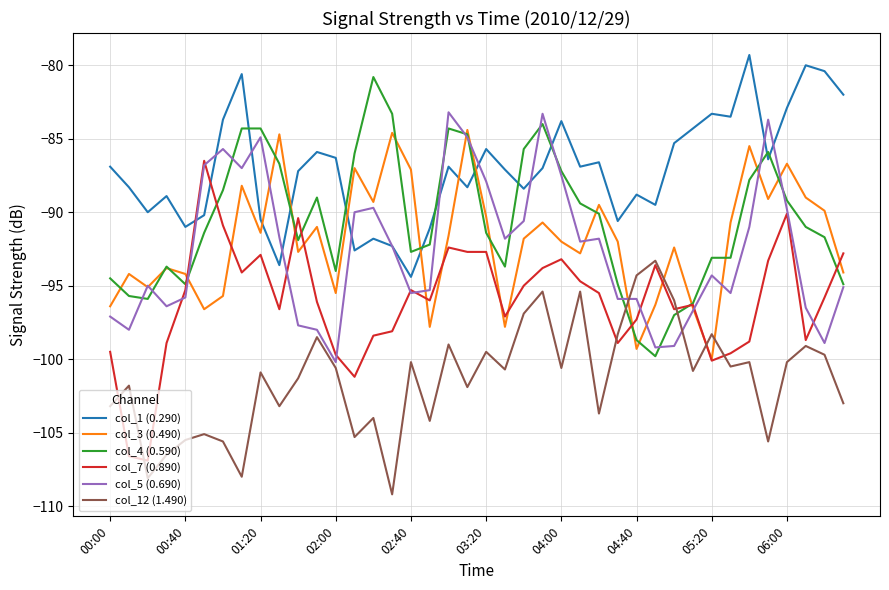

Which series has the largest total across all categories?

col_1 (0.290)